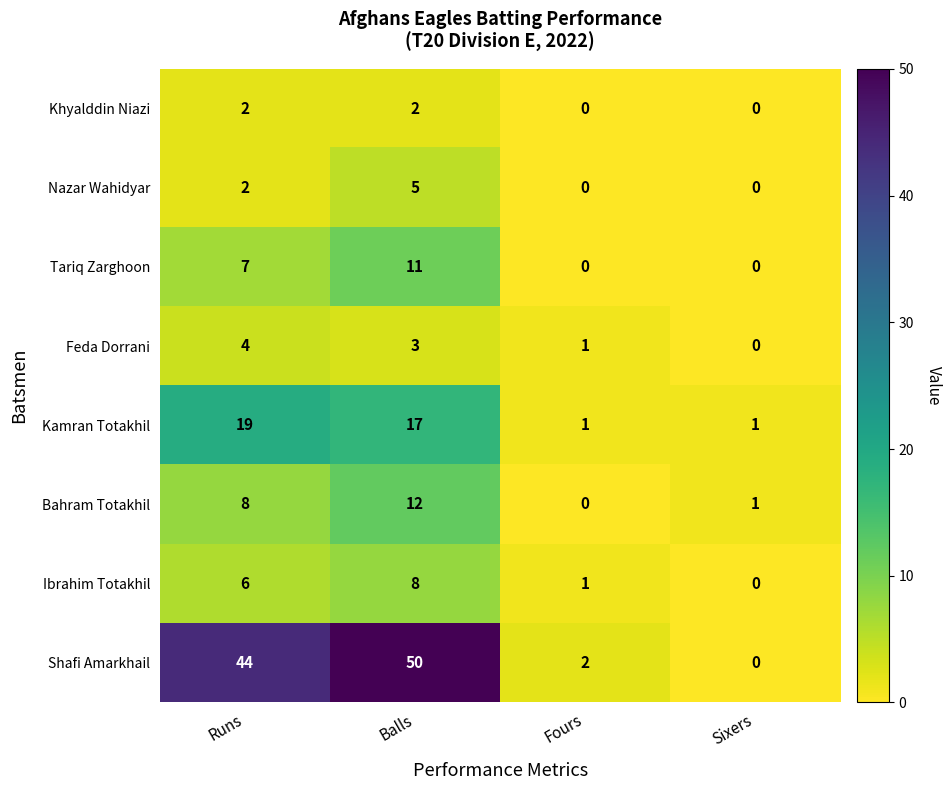

How many Khyalddin Niazi values are between 0 and 2?

4